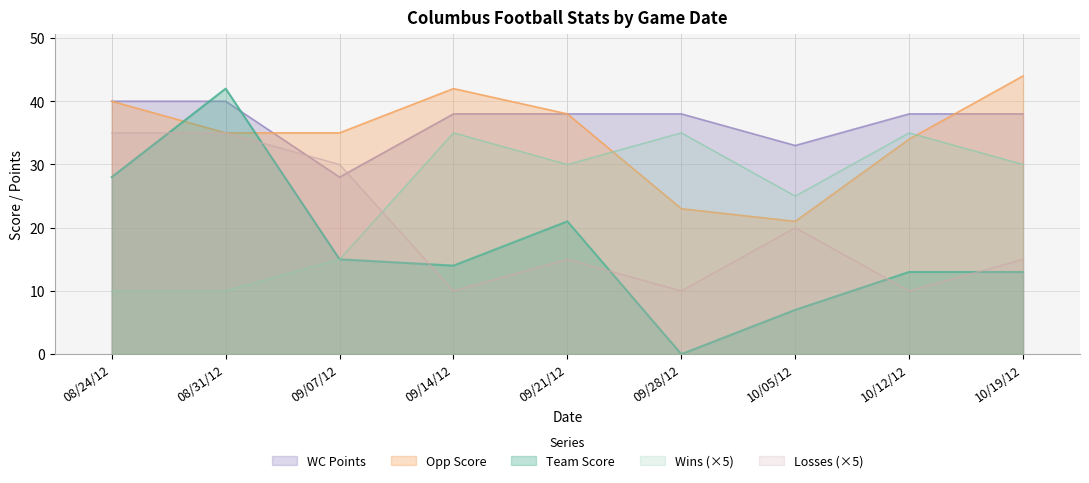

What are all the series names shown in the legend?

WC Points, Opp Score, Team Score, Wins (×5), Losses (×5)